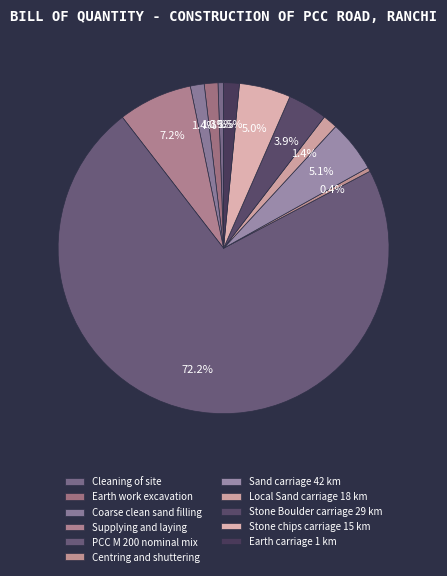

What is the majority slice?

PCC M 200 nominal mix